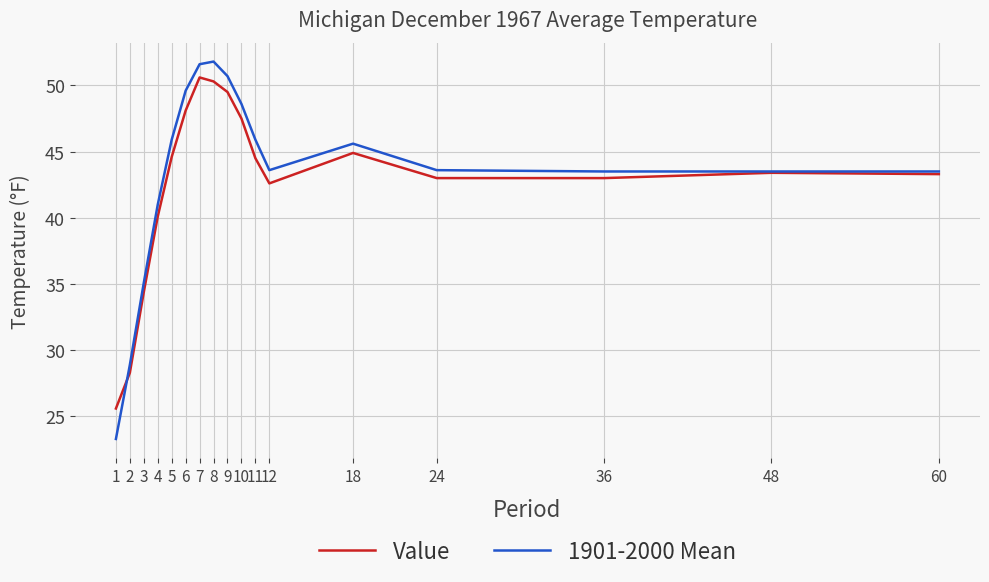

What is the greatest value displayed?

51.8